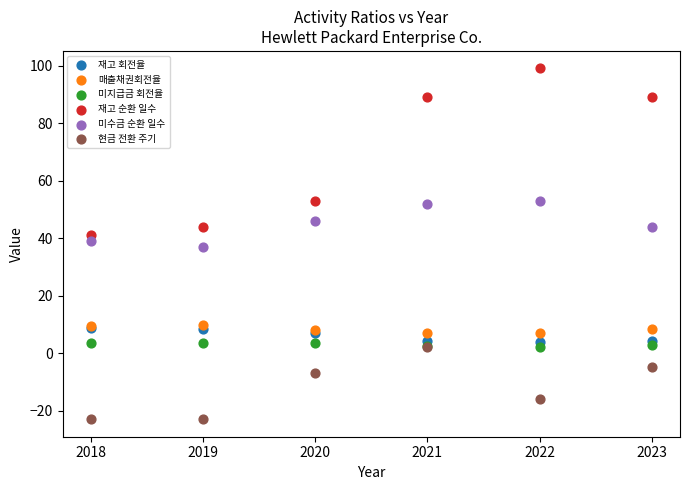

Which series has the widest spread of Y values?

재고 순환 일수